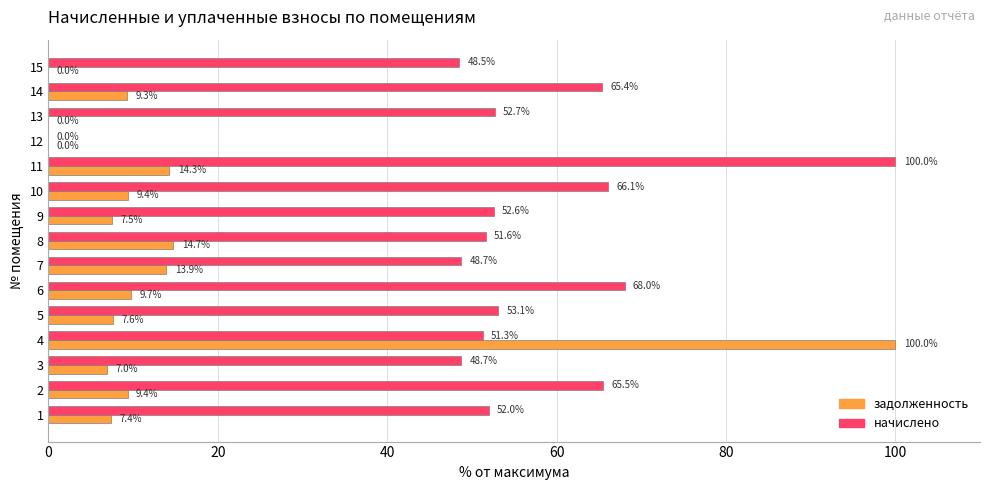

What is the sum of all начислено values?

824.2